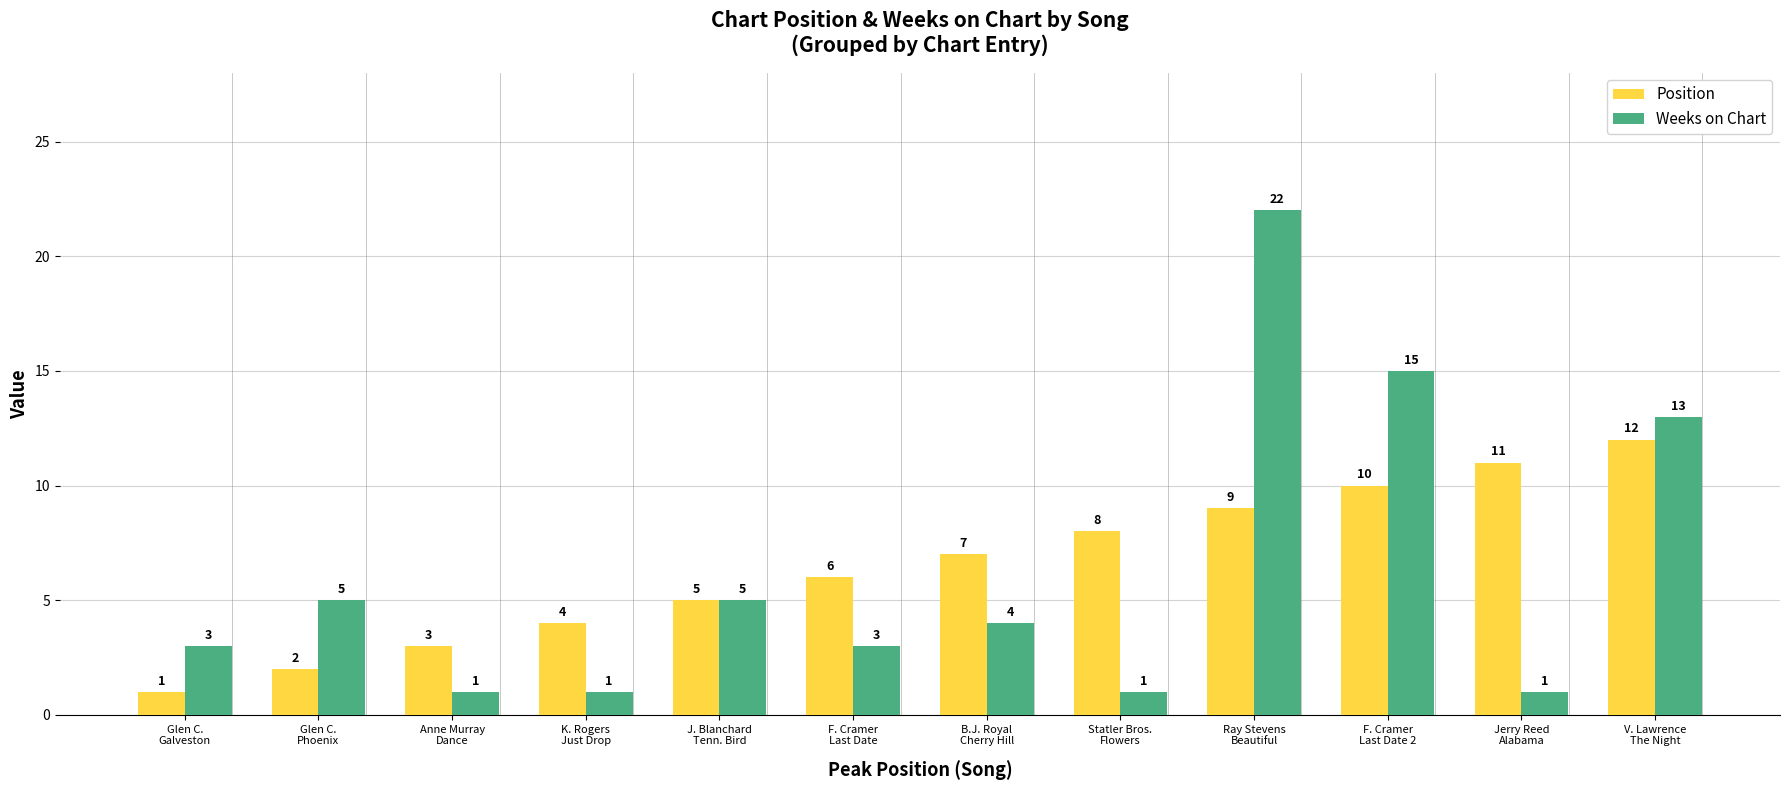

What is the average value of the Weeks on Chart series?

6